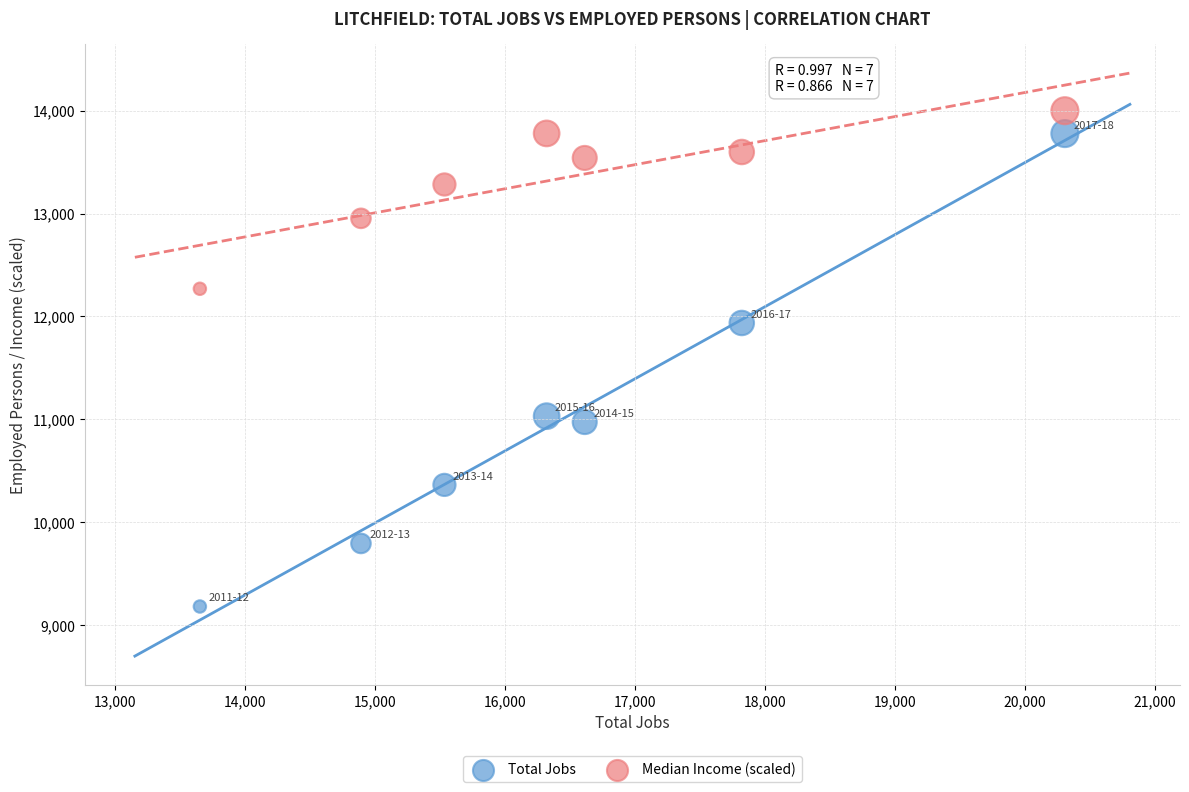

Which series contains the lowest Y value?

Total Jobs